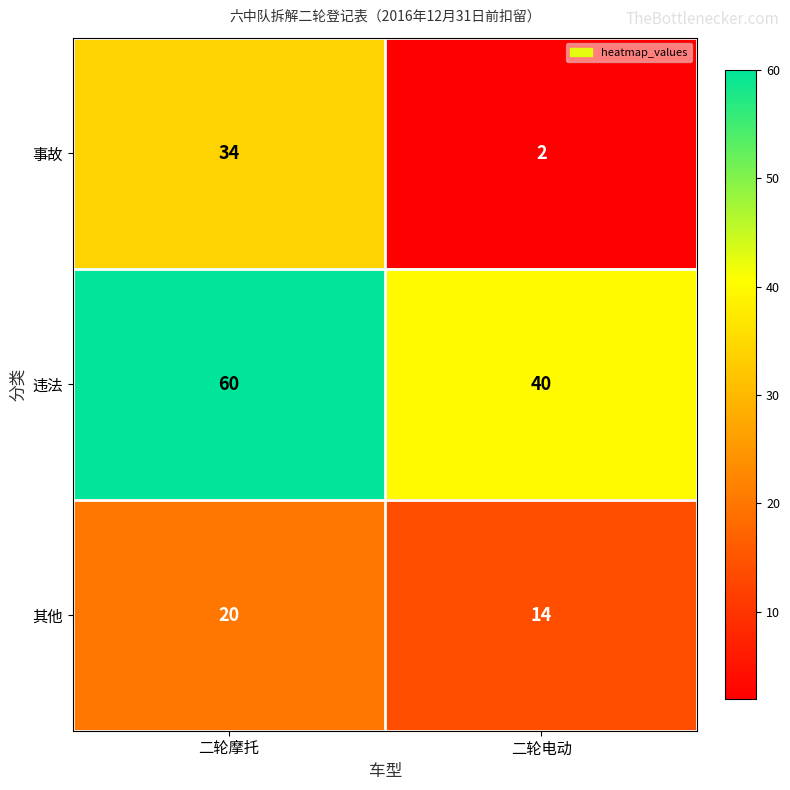

Rank the series by their maximum value, from lowest to highest.

其他, 事故, 违法